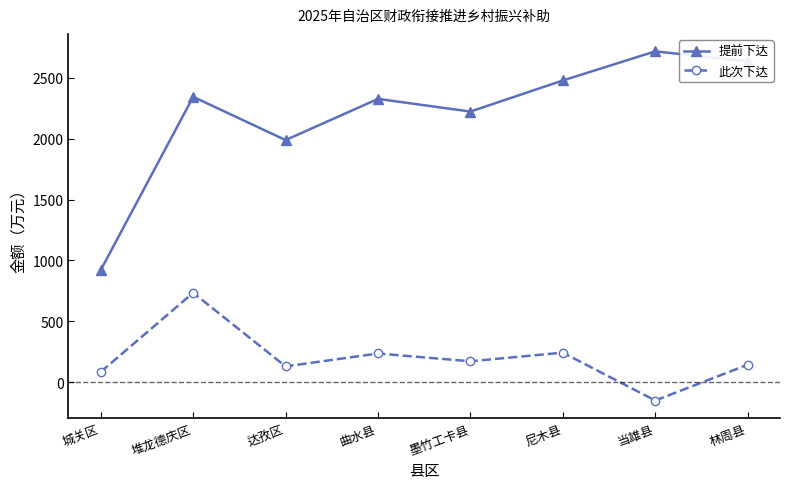

Which series has the largest total across all categories?

提前下达